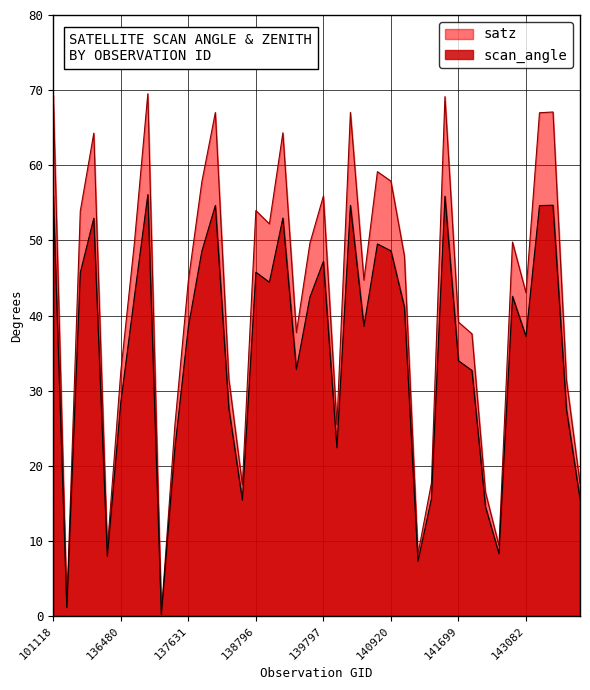

What is the value of the scan_angle point at the 8th from the left?

56.1